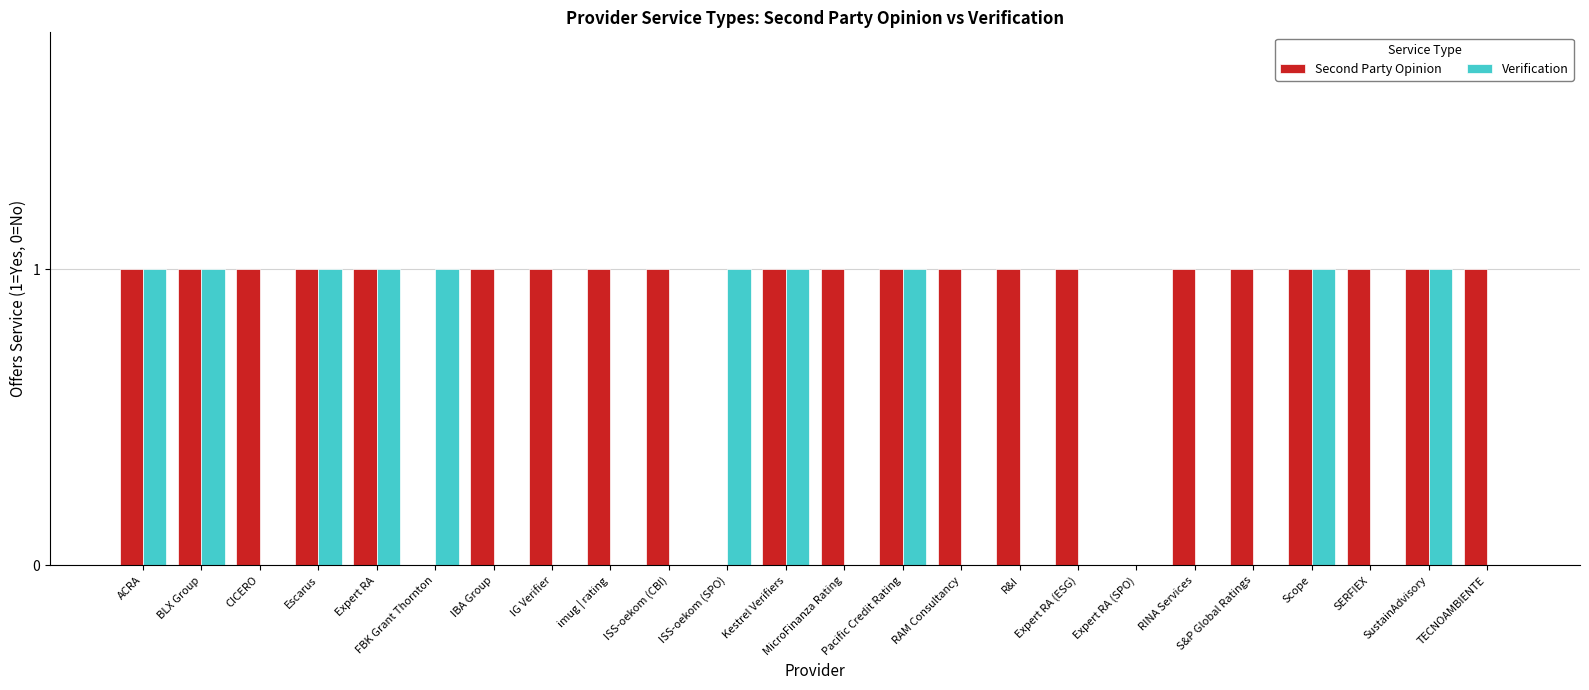

Count the Verification values in the range 0 to 1.

24